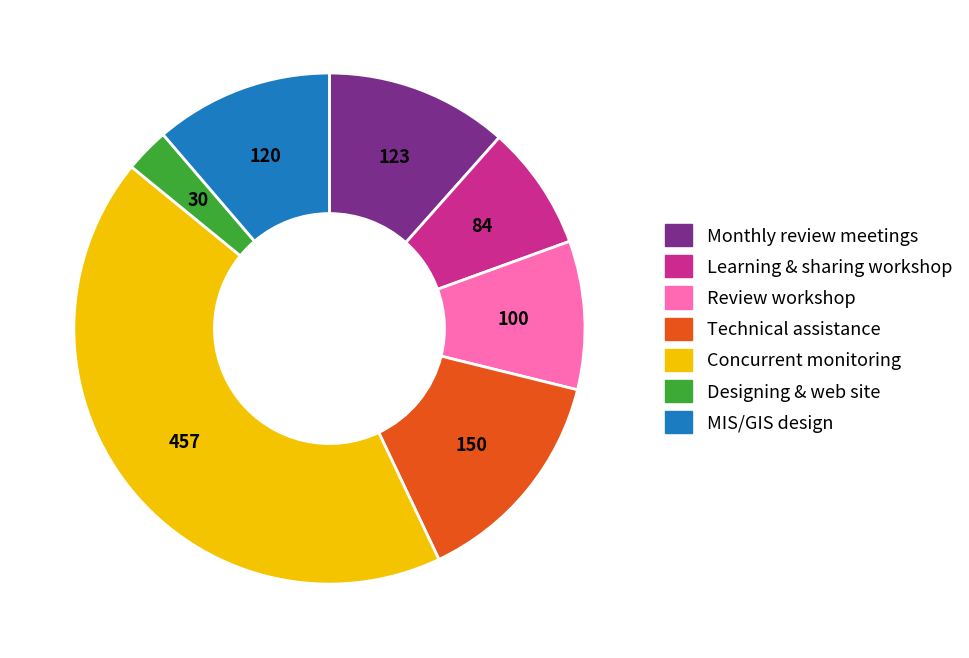

Is there a majority slice in this chart?

No